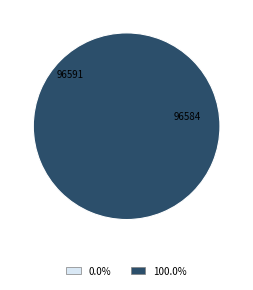

Does any single category account for the majority?

Yes